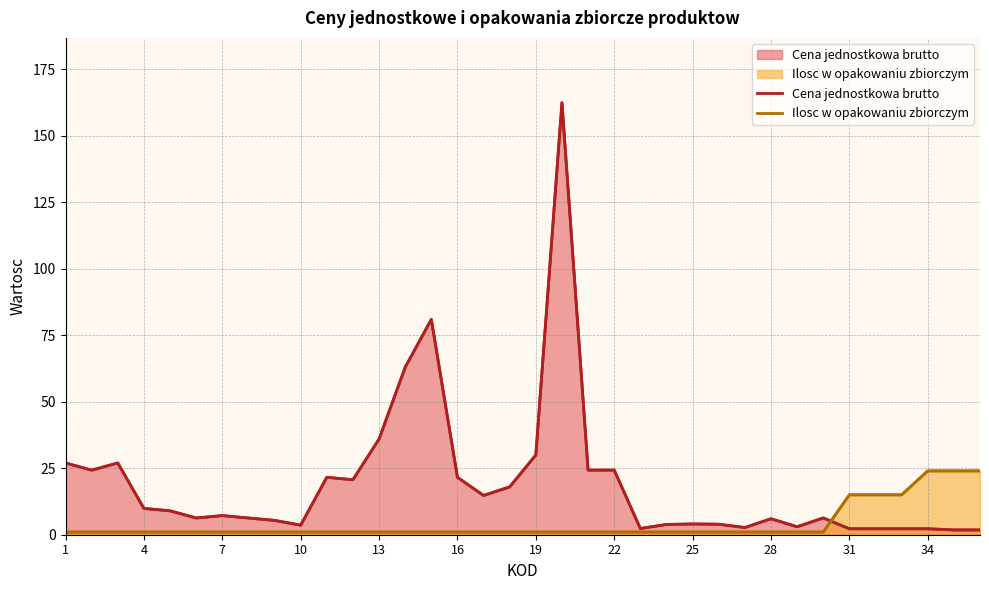

Does the chart display data point markers on the line(s)?

No